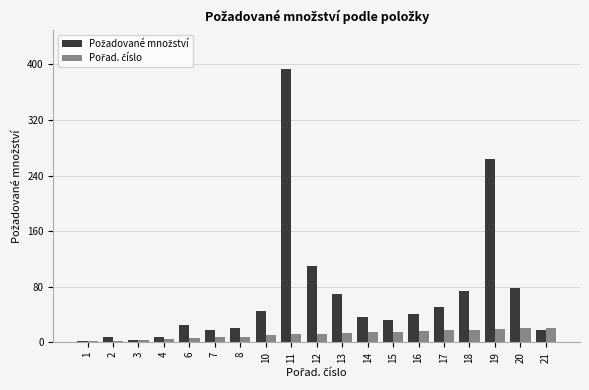

At which category does the chart reach its peak across all series?

11